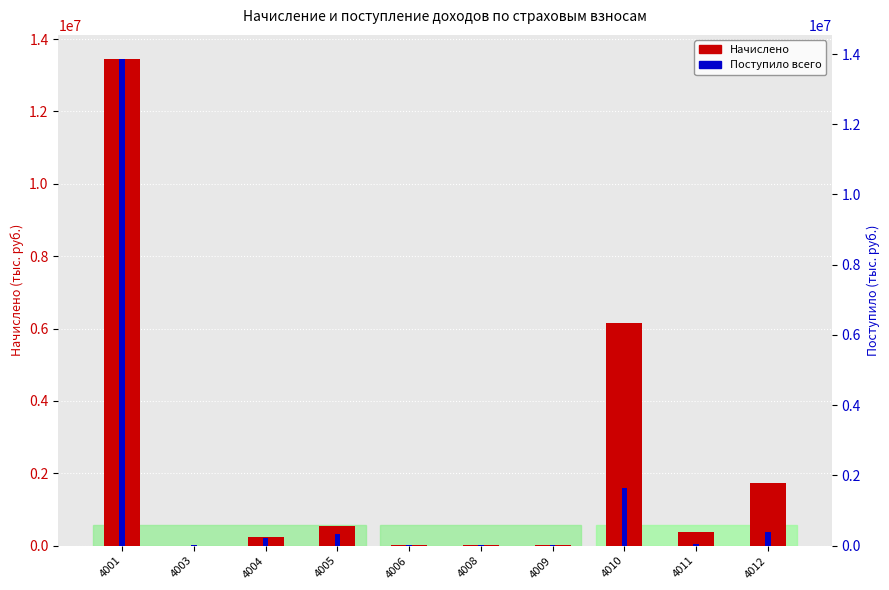

At which label is Поступило всего closest to 6929996?

4010